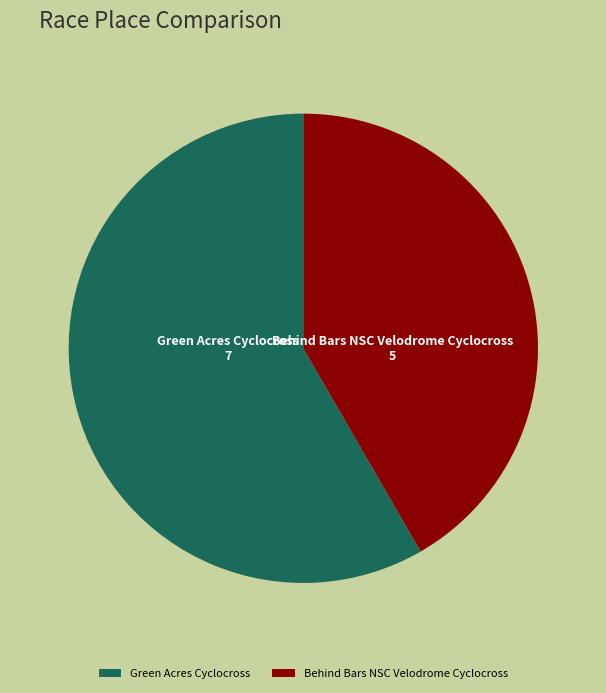

Which slice is the smallest?

Behind Bars NSC Velodrome Cyclocross